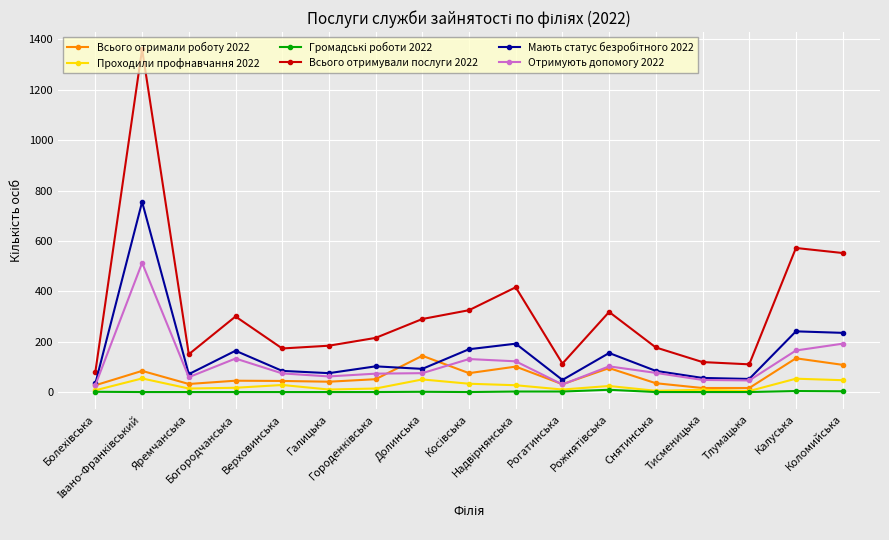

What is the greatest value displayed?

1361